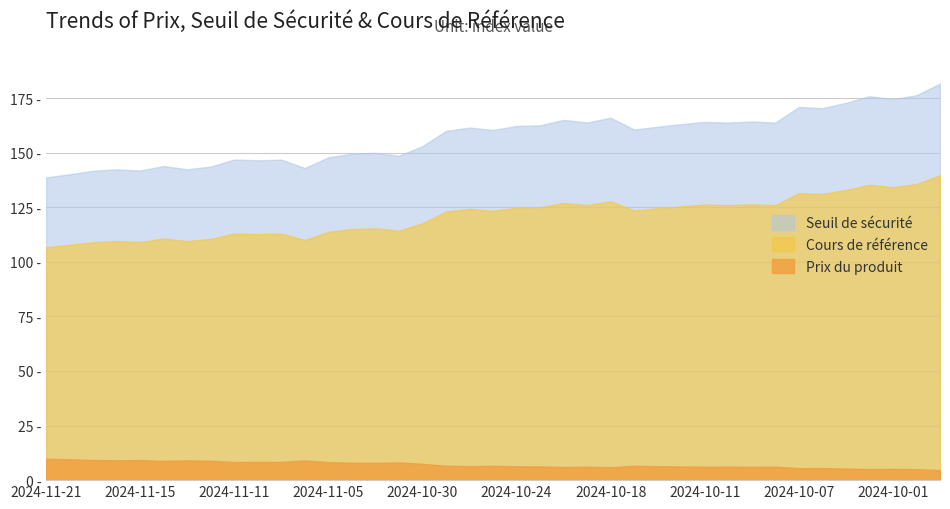

How many lines are shown in the chart?

3